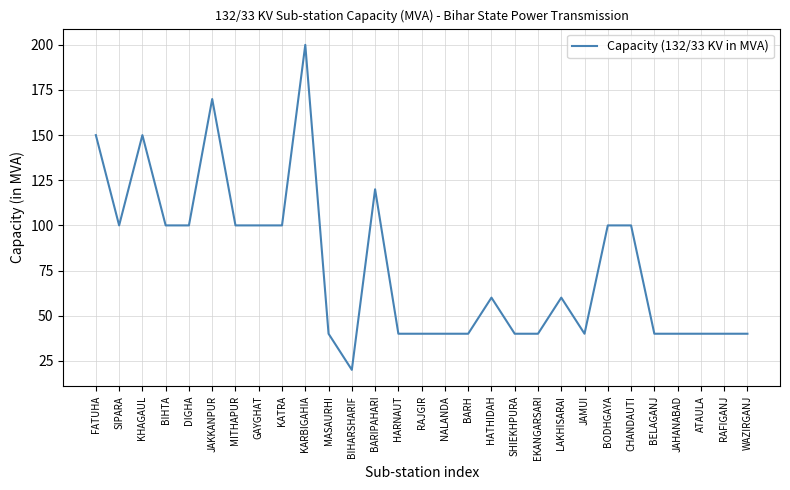

Reading left to right, transcribe all the data shown in this chart.

FATUHA=150	SIPARA=100	KHAGAUL=150	BIHTA=100	DIGHA=100	JAKKANPUR=170	MITHAPUR=100	GAYGHAT=100	KATRA=100	KARBIGAHIA=200	MASAURHI=40	BIHARSHARIF=20	BARIPAHARI=120	HARNAUT=40	RAJGIR=40	NALANDA=40	BARH=40	HATHIDAH=60	SHIEKHPURA=40	EKANGARSARI=40	LAKHISARAI=60	JAMUI=40	BODHGAYA=100	CHANDAUTI=100	BELAGANJ=40	JAHANABAD=40	ATAULA=40	RAFIGANJ=40	WAZIRGANJ=40